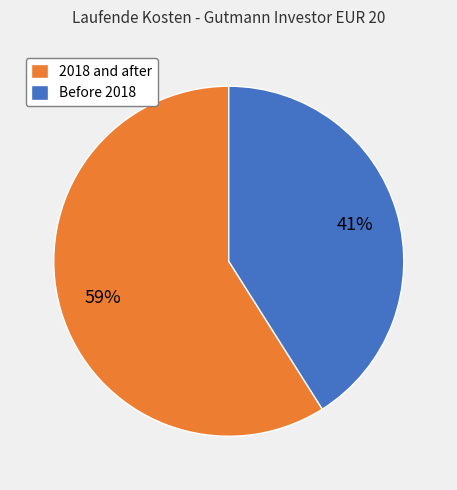

Which category has the biggest portion of the pie?

2018 and after